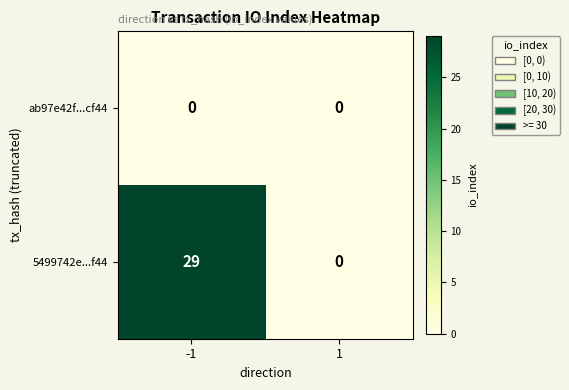

Is it true that 5499742e...f44 equals 29 at -1?

True